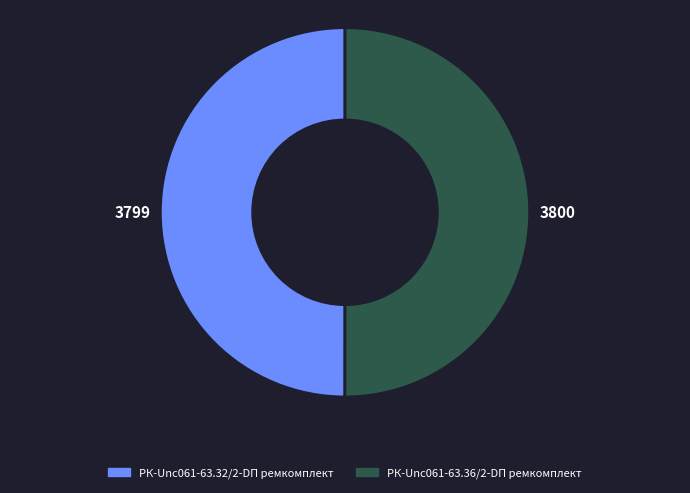

Do РК-Unc061-63.32/2-DП ремкомплект and РК-Unc061-63.36/2-DП ремкомплект together represent more than half of the pie?

Yes